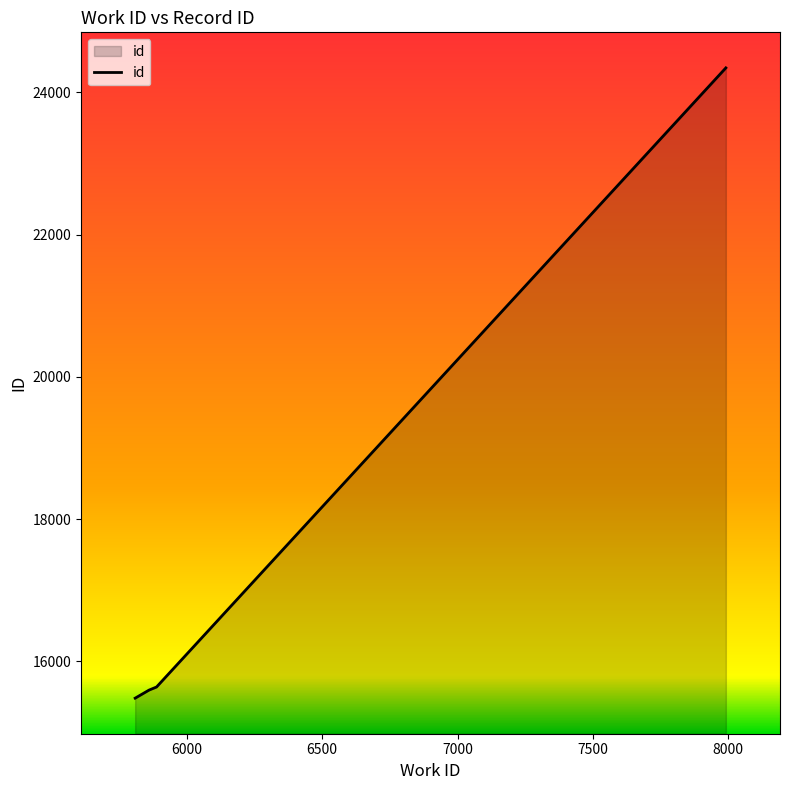

What is the greatest value displayed?

24344